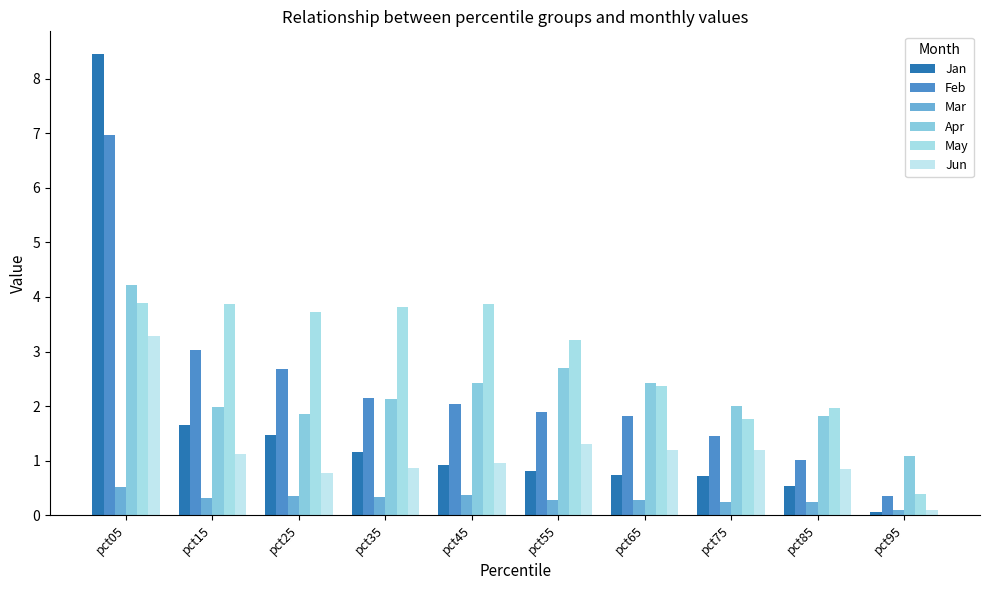

What is the value of the Mar bar at the 2nd from the left?

0.3